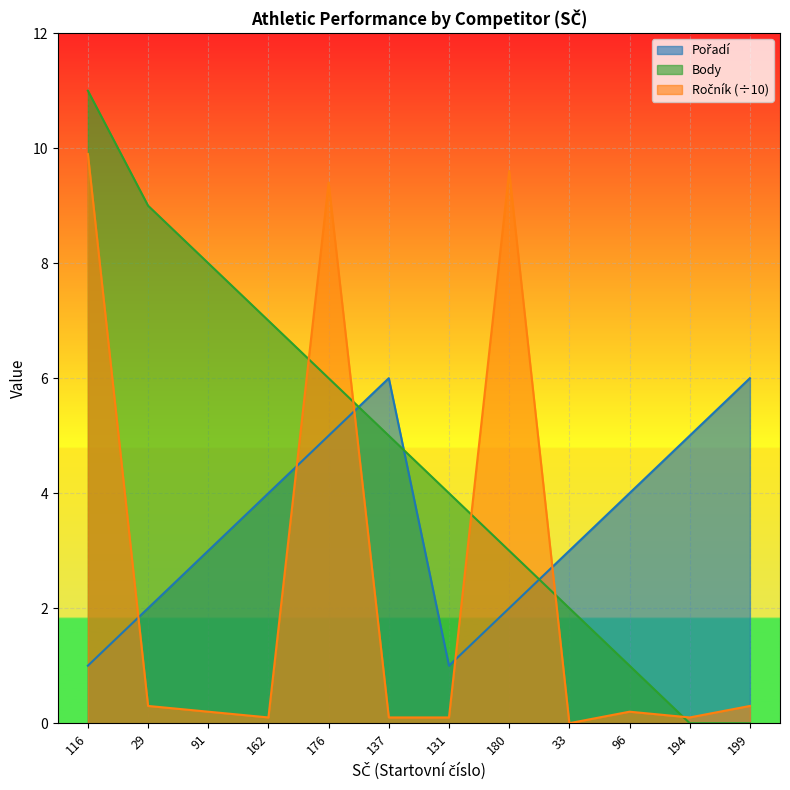

What is the label of the 1st point from the right?

199